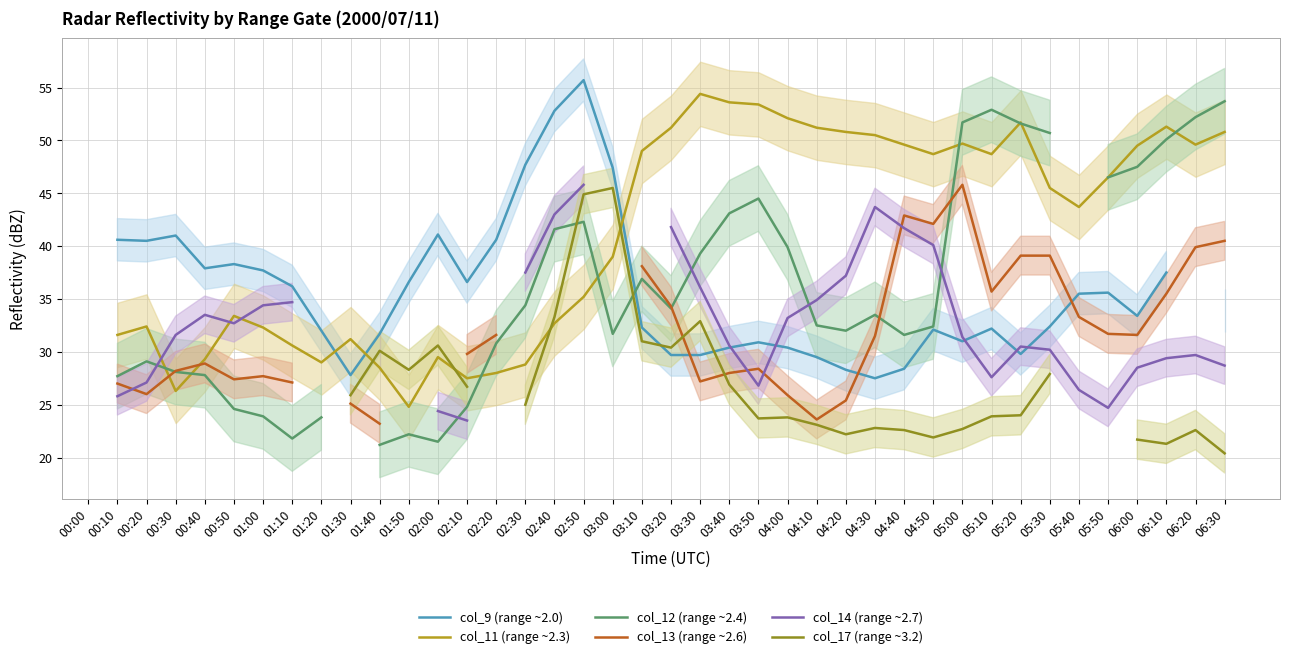

How many series are shown in this chart?

6